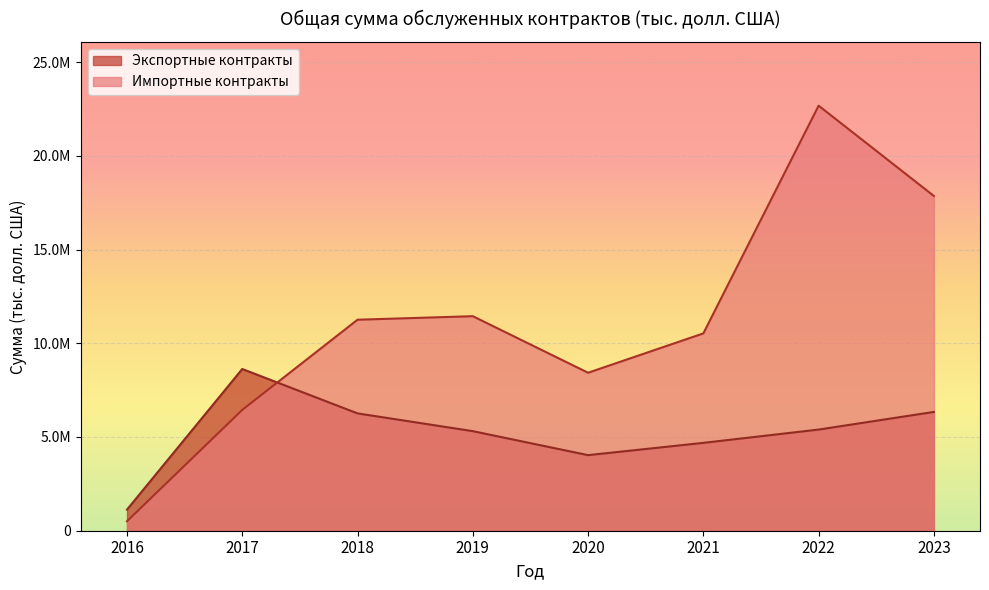

What is the difference between the maximum and minimum values in the Импортные контракты series?

22168833.9